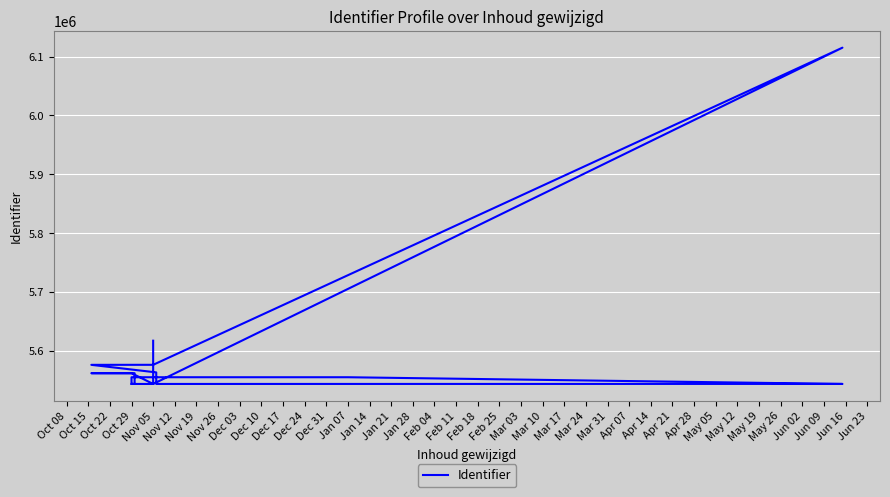

True or false: the data shows 5543331 at Nov 12.

True